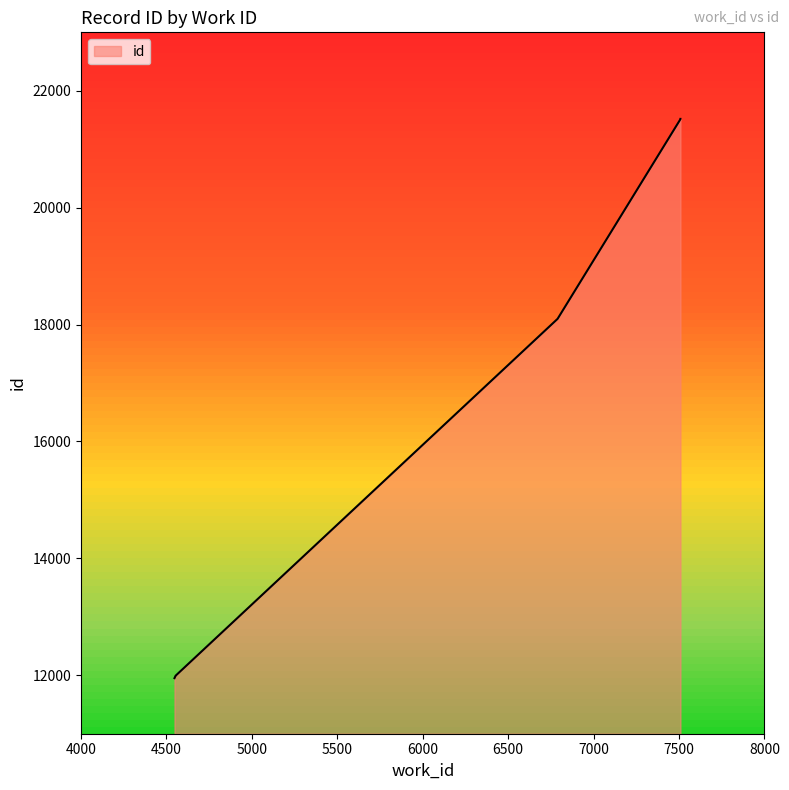

Which label corresponds to the smallest value in the chart?

4547